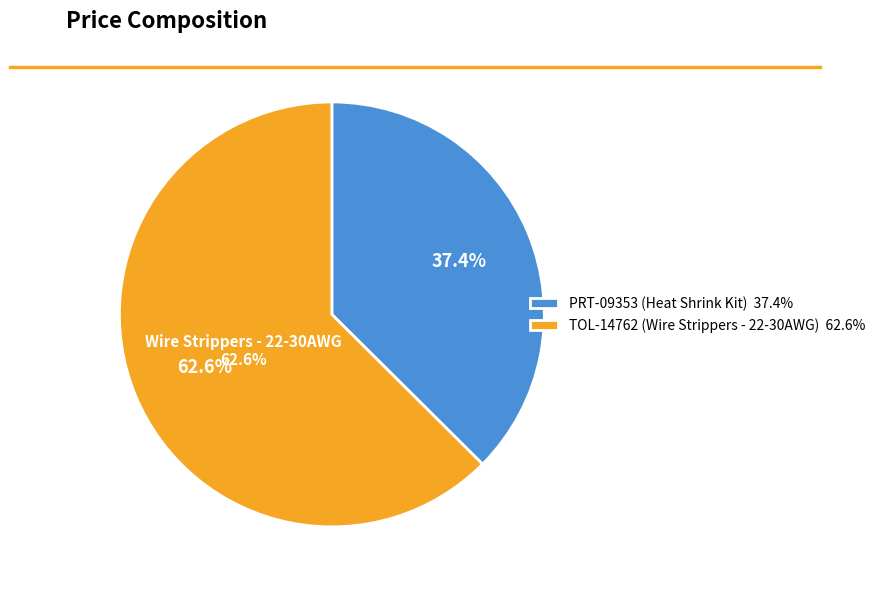

Do PRT-09353 (Heat Shrink Kit) and TOL-14762 (Wire Strippers - 22-30AWG) together represent more than half of the pie?

Yes